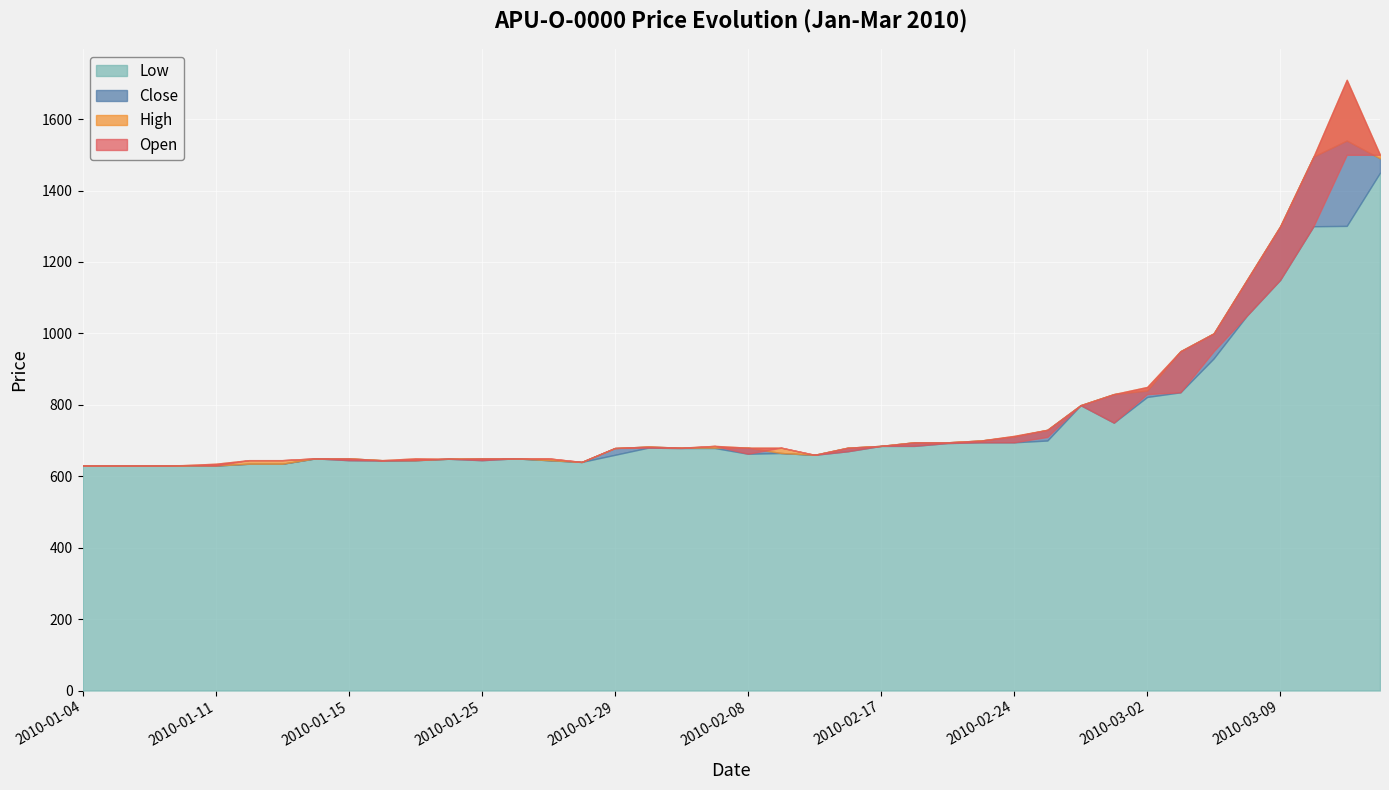

True or false: Close has a value of 630 at 2010-01-05.

True